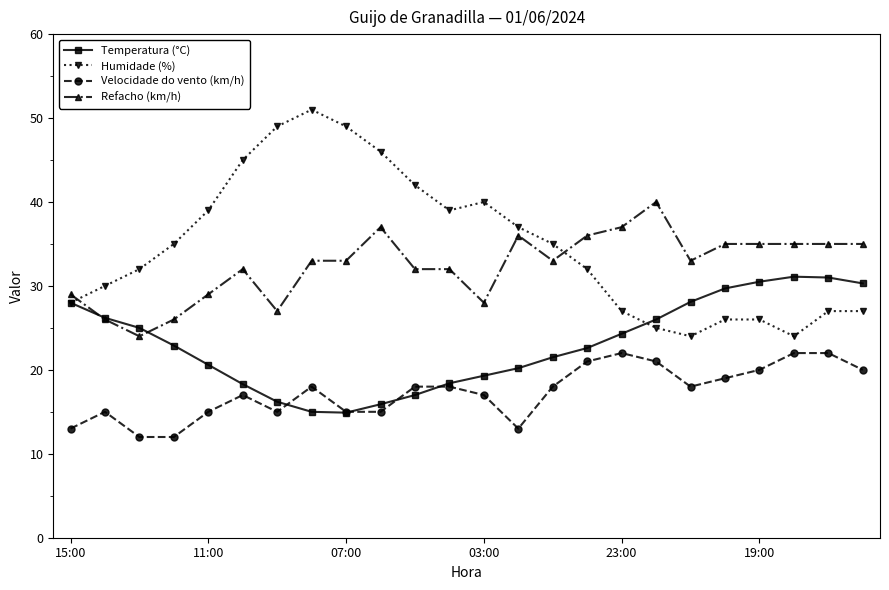

Which series has the largest range (max minus min)?

Humidade (%)